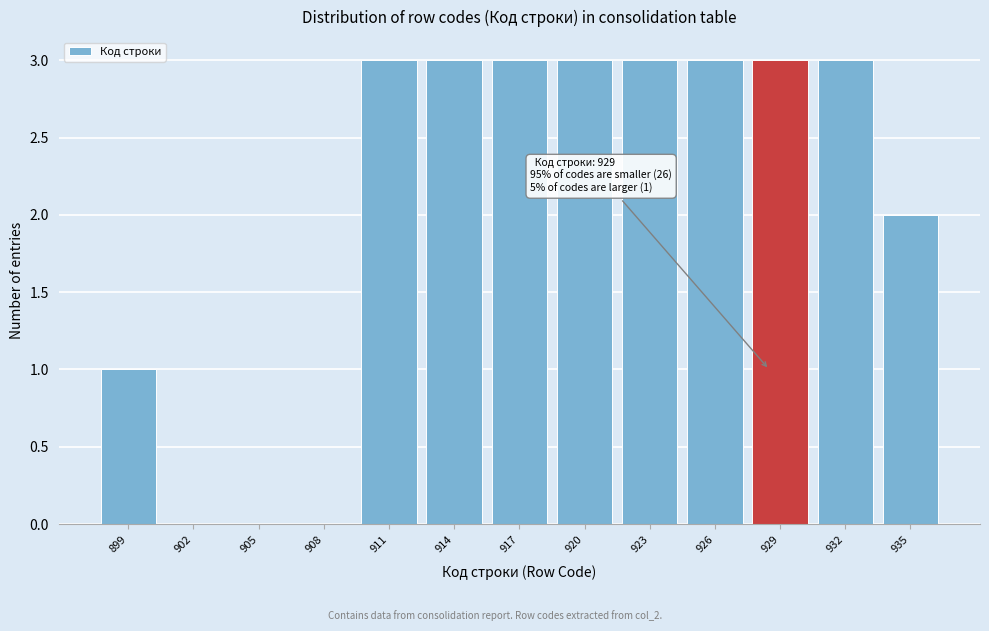

Reading left to right, what are all the values shown in this chart?

899=1	902=0	905=0	908=0	911=3	914=3	917=3	920=3	923=3	926=3	929=3	932=3	935=2